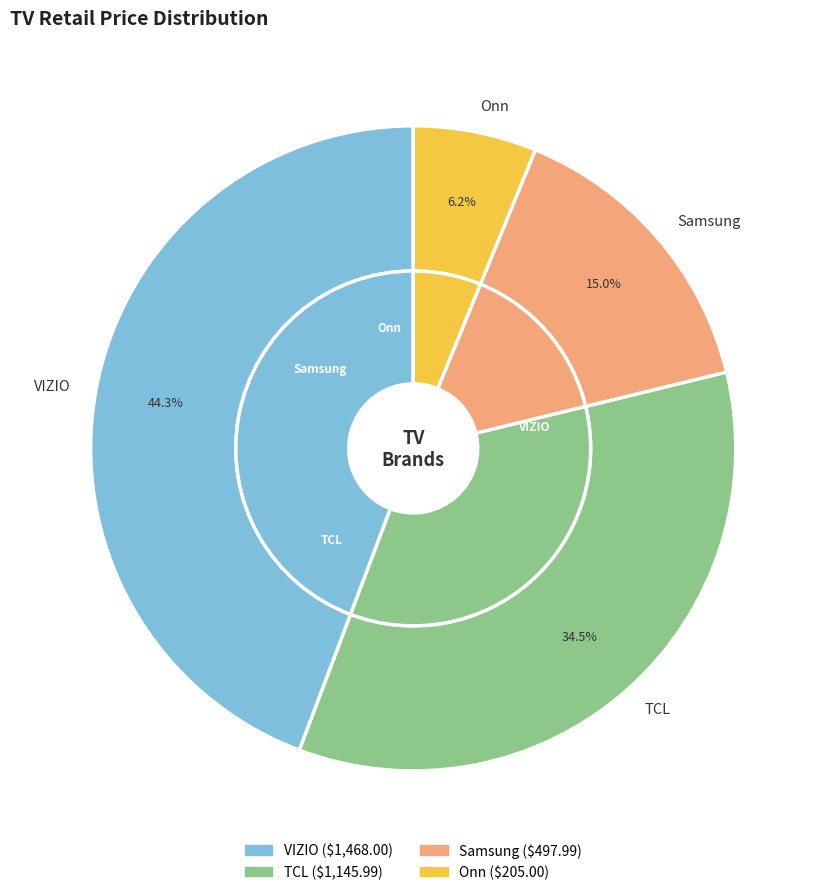

Combined, what portion of the pie is TCL and Onn?

40.7%